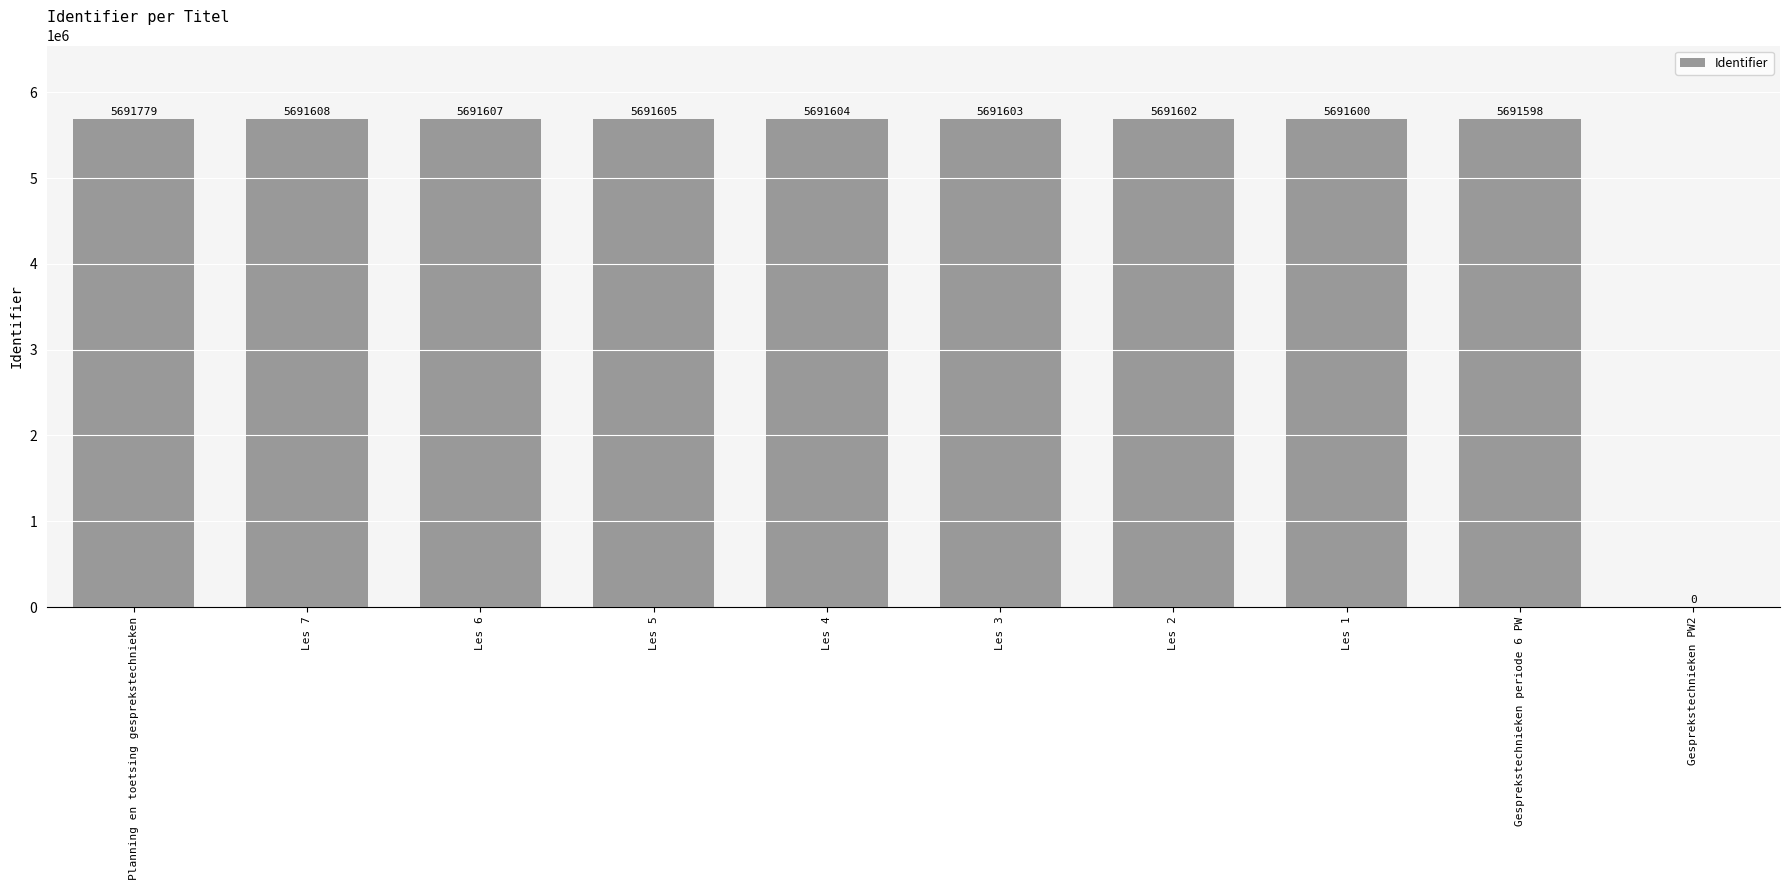

Is it true that the value at Les 7 is 5691608?

True